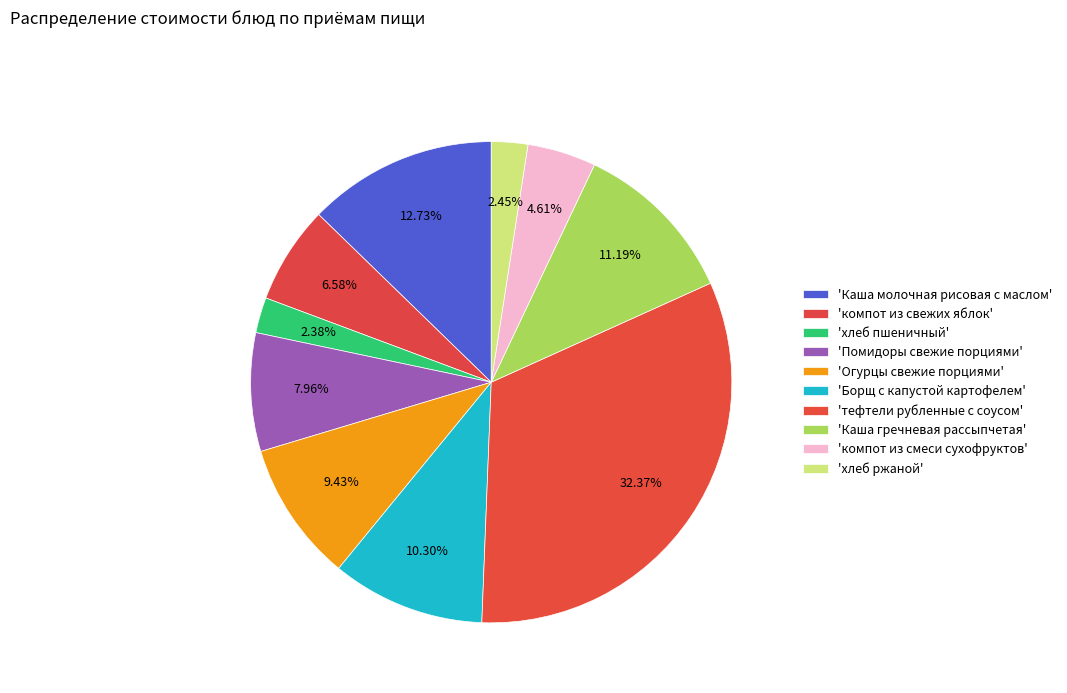

Count the number of slices in the pie.

10